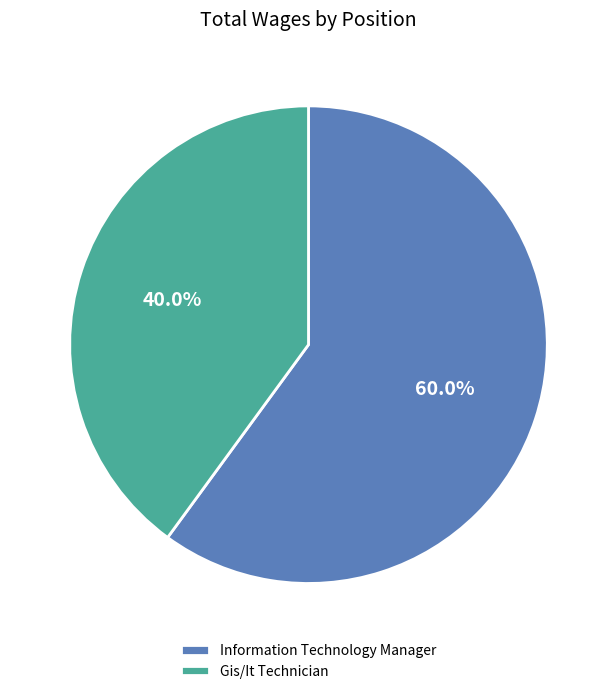

Count the number of slices in the pie.

2